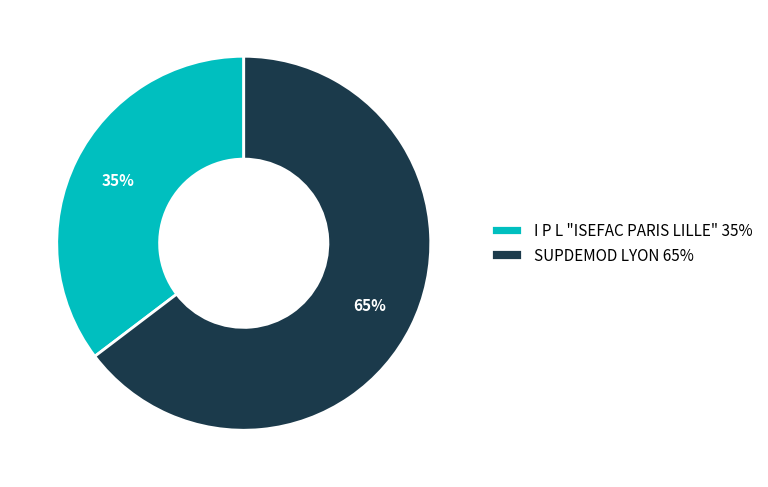

What percentage is the SUPDEMOD LYON slice, to the nearest percent?

65%